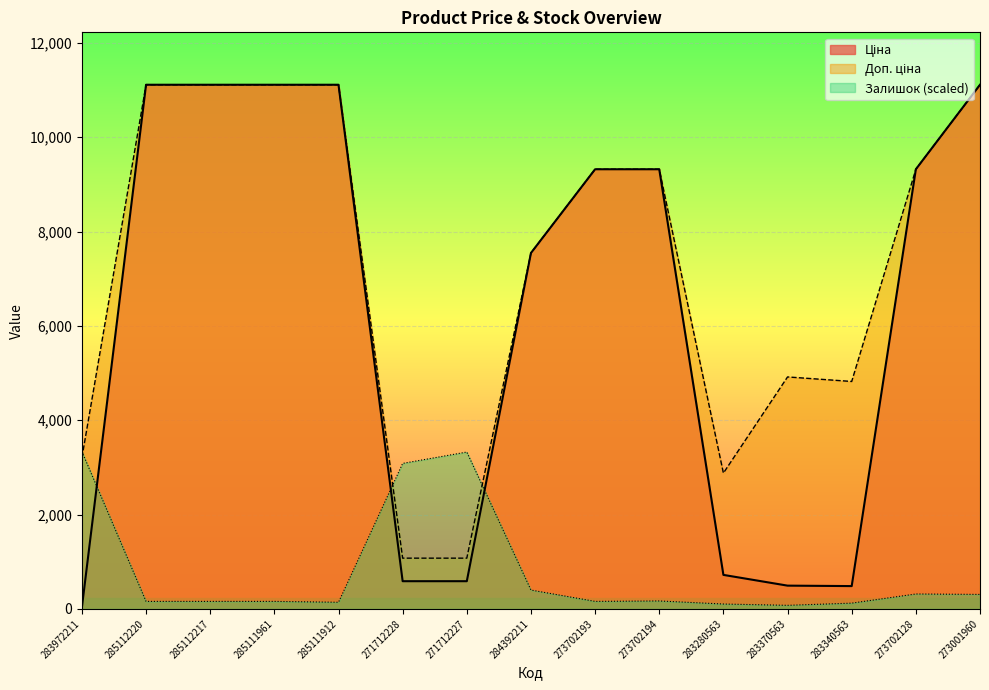

Reading left to right, transcribe all the data shown in this chart.

Ціна: 283972211=32.0	285112220=11113.6	285112217=11113.6	285111961=11113.6	285111912=11113.6	271712228=586.0	271712227=586.0	284392211=7545.9	273702193=9321.4	273702194=9321.4	283280563=719.6	283370563=491.7	283340563=482.1	273702128=9321.4	273001960=11113.6
Доп. ціна: 283972211=3205.0	285112220=11113.6	285112217=11113.6	285111961=11113.6	285111912=11113.6	271712228=1074.5	271712227=1074.5	284392211=7545.9	273702193=9321.4	273702194=9321.4	283280563=2878.5	283370563=4917.4	283340563=4821.4	273702128=9321.4	273001960=11113.6
Залишок: 283972211=3334.1	285112220=157.4	285112217=157.4	285111961=157.4	285111912=138.9	271712228=3084.0	271712227=3324.8	284392211=398.2	273702193=157.4	273702194=166.7	283280563=101.9	283370563=74.1	283340563=120.4	273702128=314.9	273001960=305.6